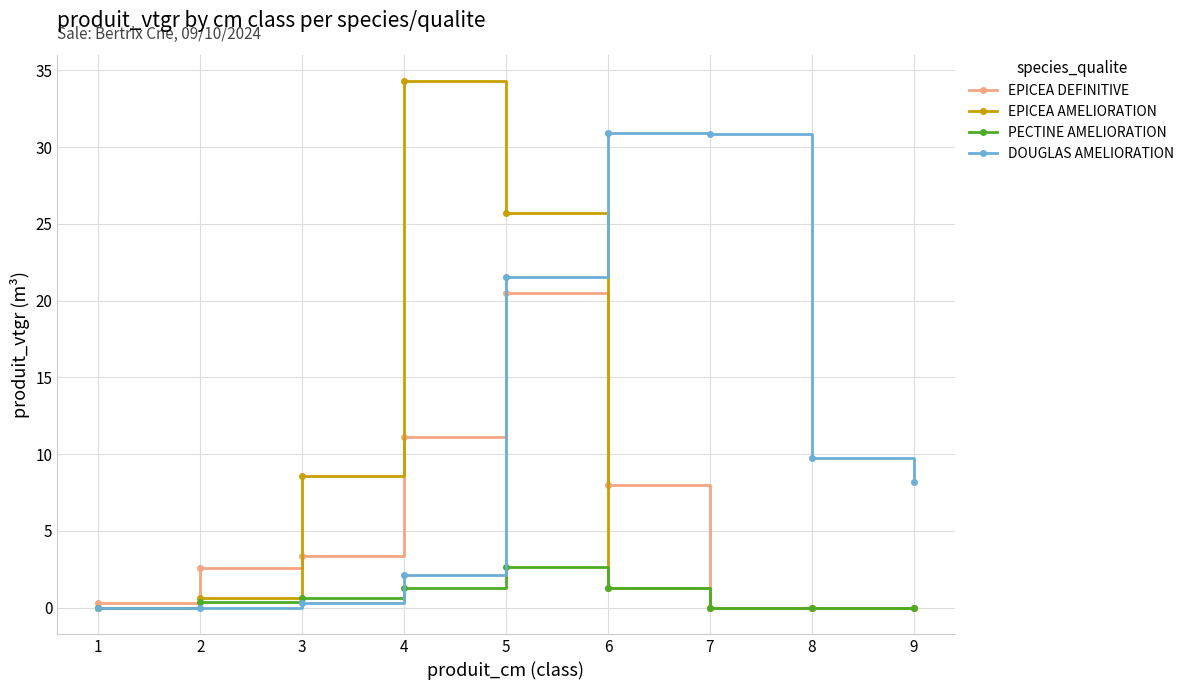

At which category is the sum across all series the highest?

5